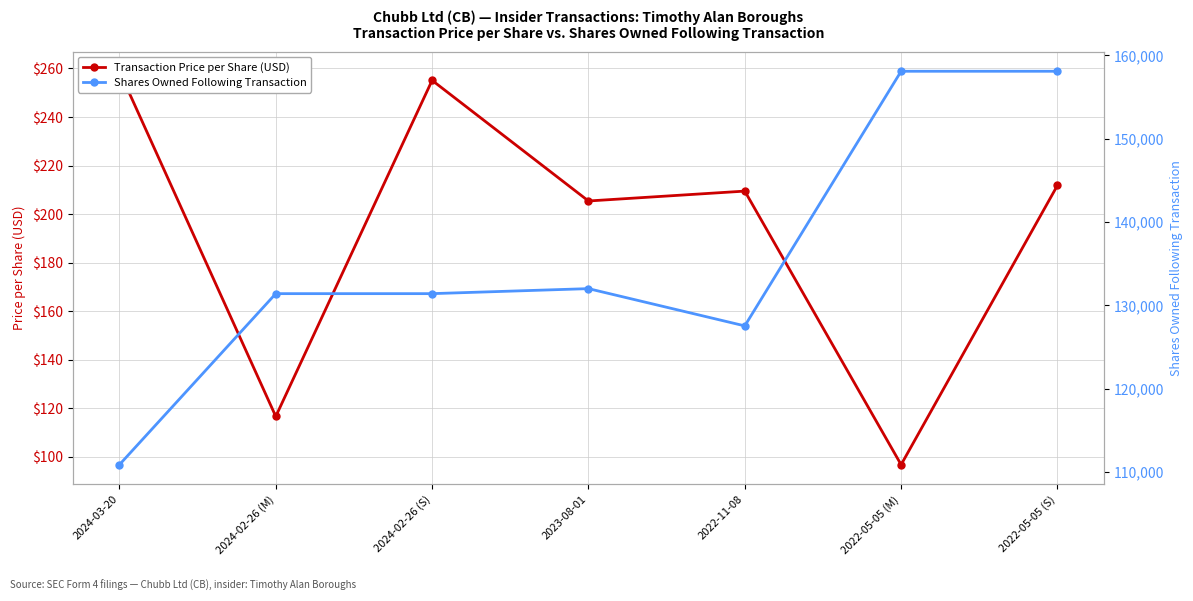

At how many categories does at least one series exceed 105587?

7